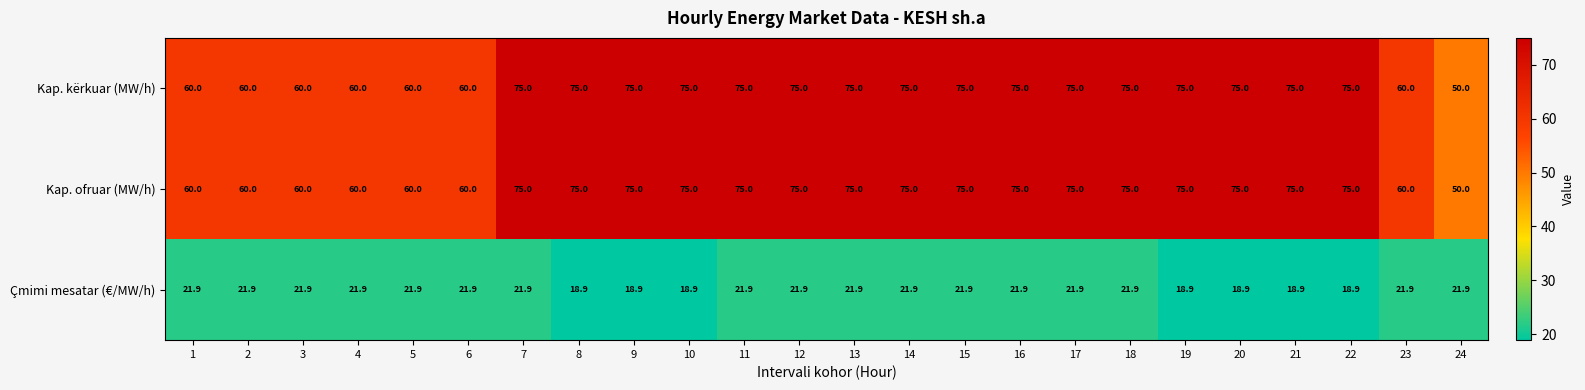

The value of Kap. kërkuar (MW/h) at 21 is 75.0. True or false?

True